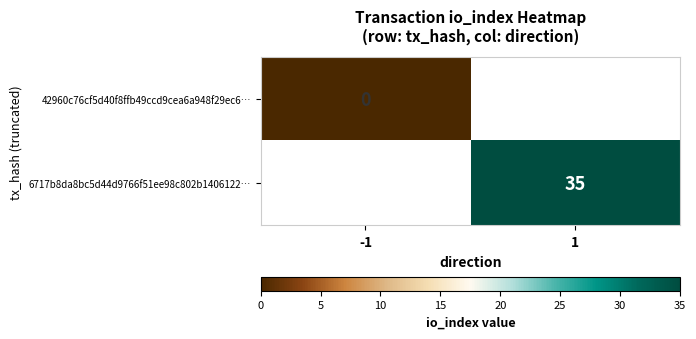

Is the value of 6717b8da8bc5d44d9766f51ee98c802b1406122… at 1 greater than the value of 42960c76cf5d40f8ffb49ccd9cea6a948f29ec6… at -1?

Yes